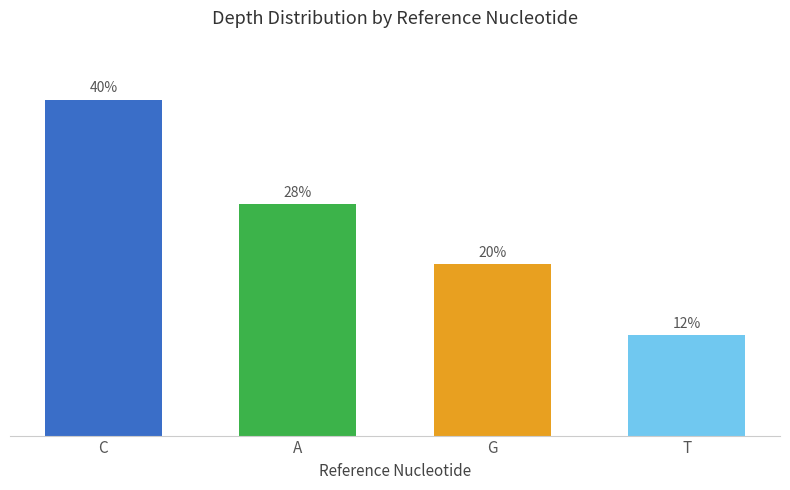

What is the label of the 2nd bar from the left?

A